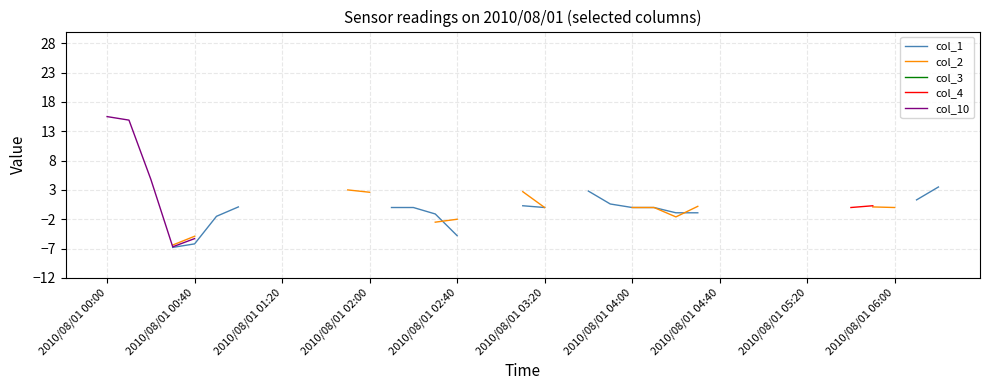

How many lines are shown in the chart?

5